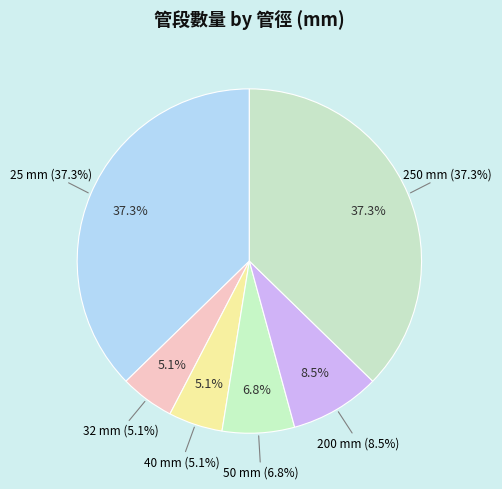

How many slices are in this pie chart?

6